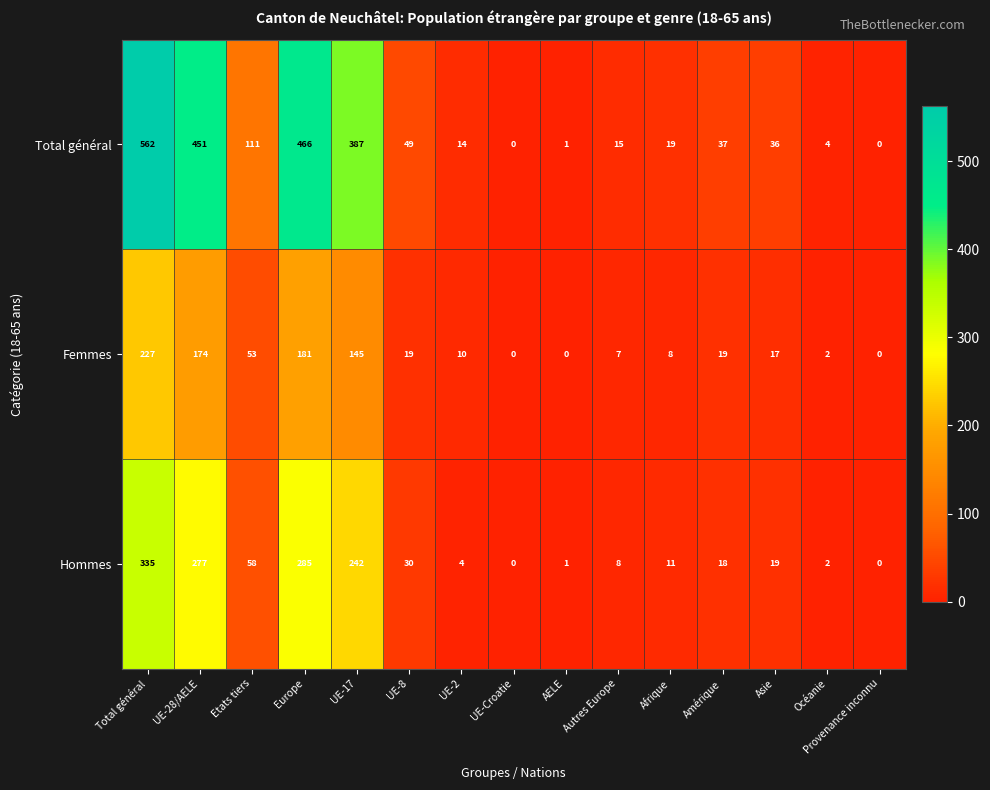

At which category is the sum across all series the highest?

Total général